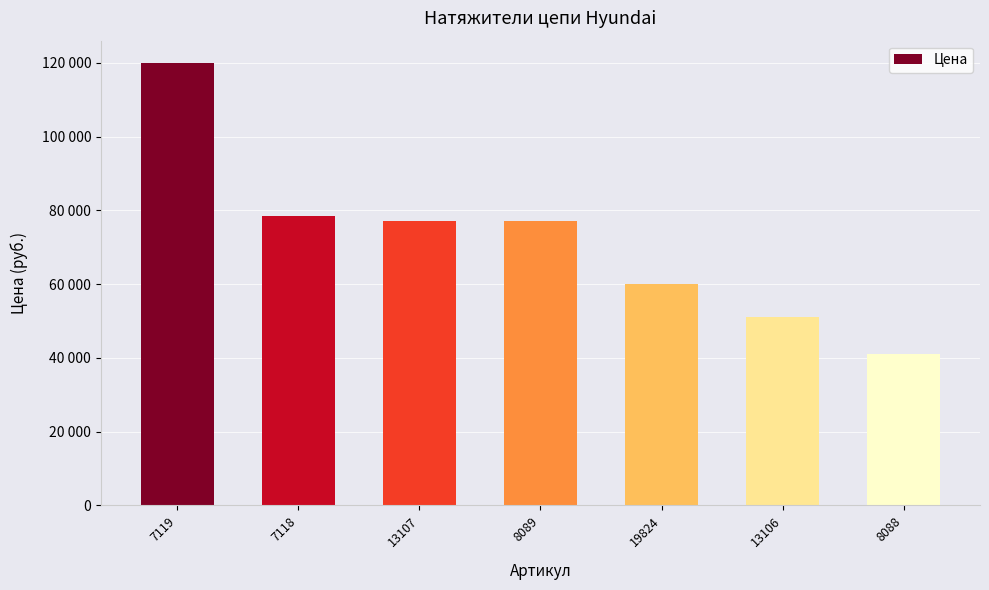

True or false: the data shows 60000 at 19824.

True